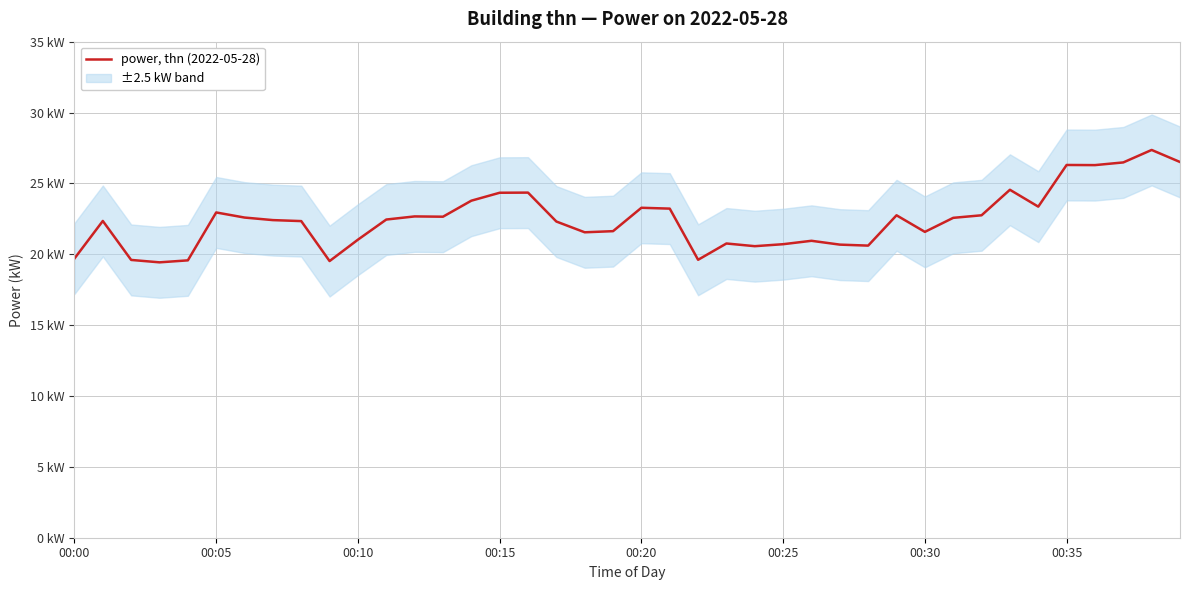

True or false: there are more than 1 points higher than both neighbors.

True